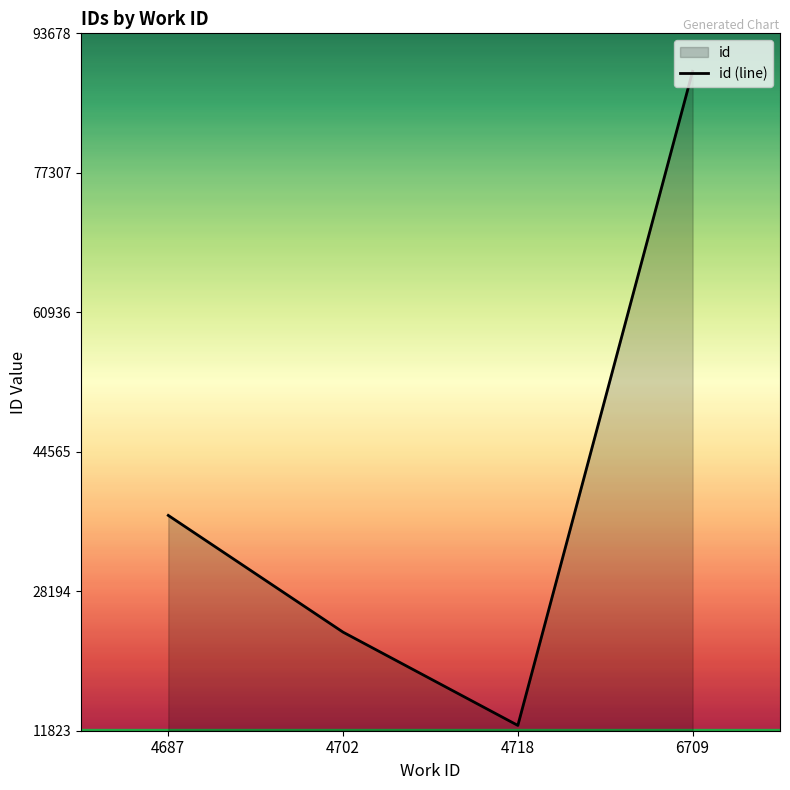

How many data points does each series have?

4